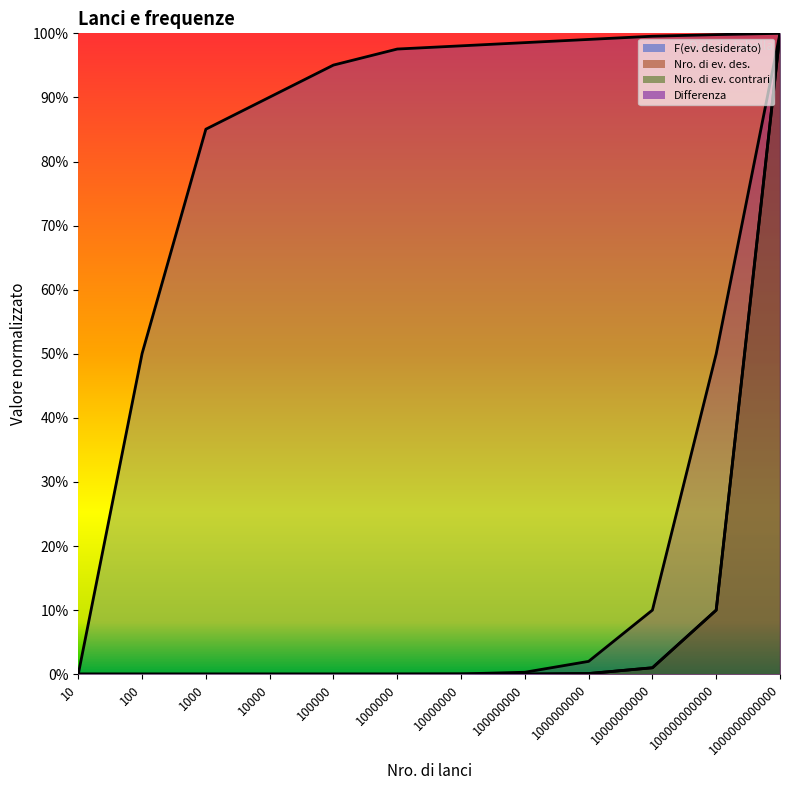

What is the total value across all series at 1000000000000?

4.0